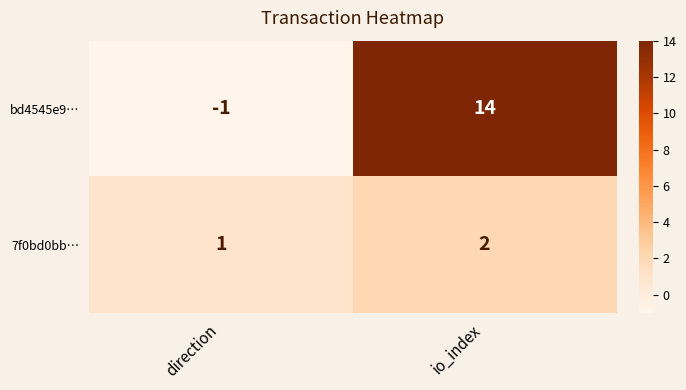

Is it true that bd4545e9… equals 0 at direction?

False